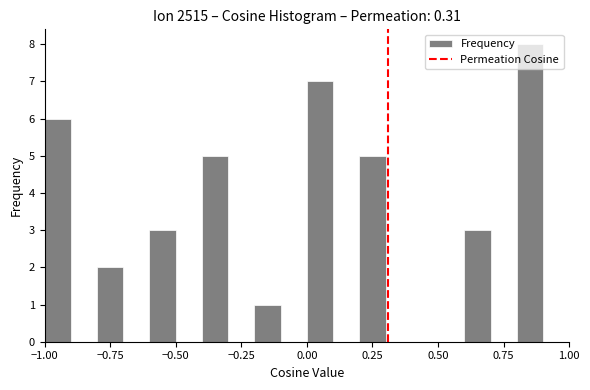

Read against the x-axis, roughly where is the centre of the tallest bar?

0.85